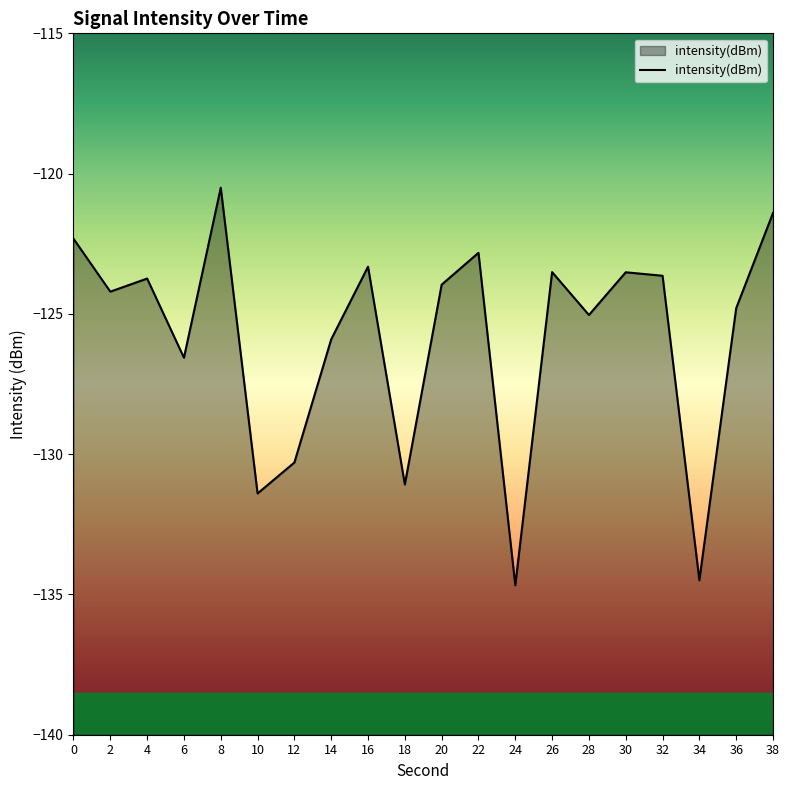

Reading left to right, list all the values displayed in this chart.

-122.3	-124.2	-123.7	-126.6	-120.5	-131.4	-130.3	-125.9	-123.3	-131.1	-124.0	-122.8	-134.7	-123.5	-125.0	-123.5	-123.6	-134.5	-124.8	-121.4